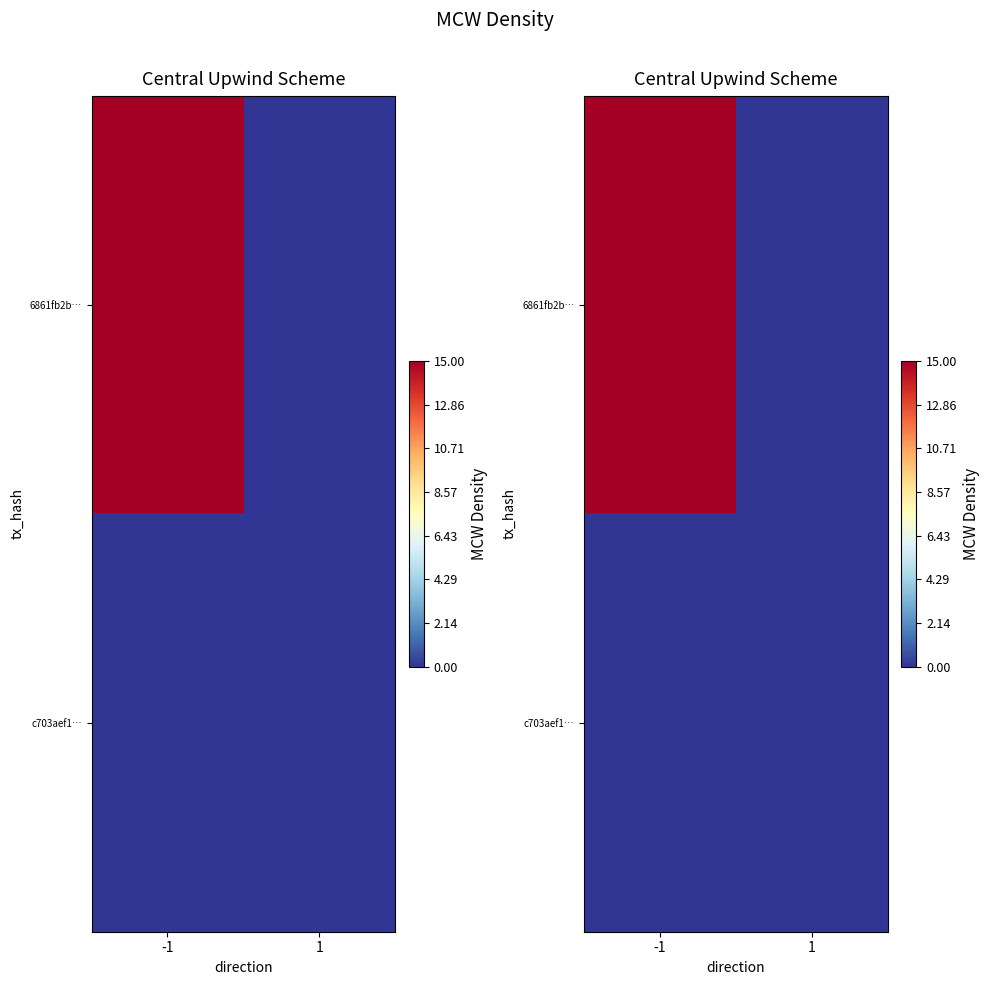

What is the average value of the 6861fb2b… series?

8